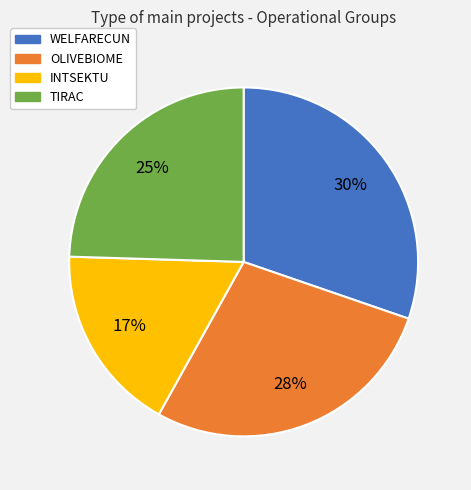

Between TIRAC and OLIVEBIOME, which is larger?

OLIVEBIOME